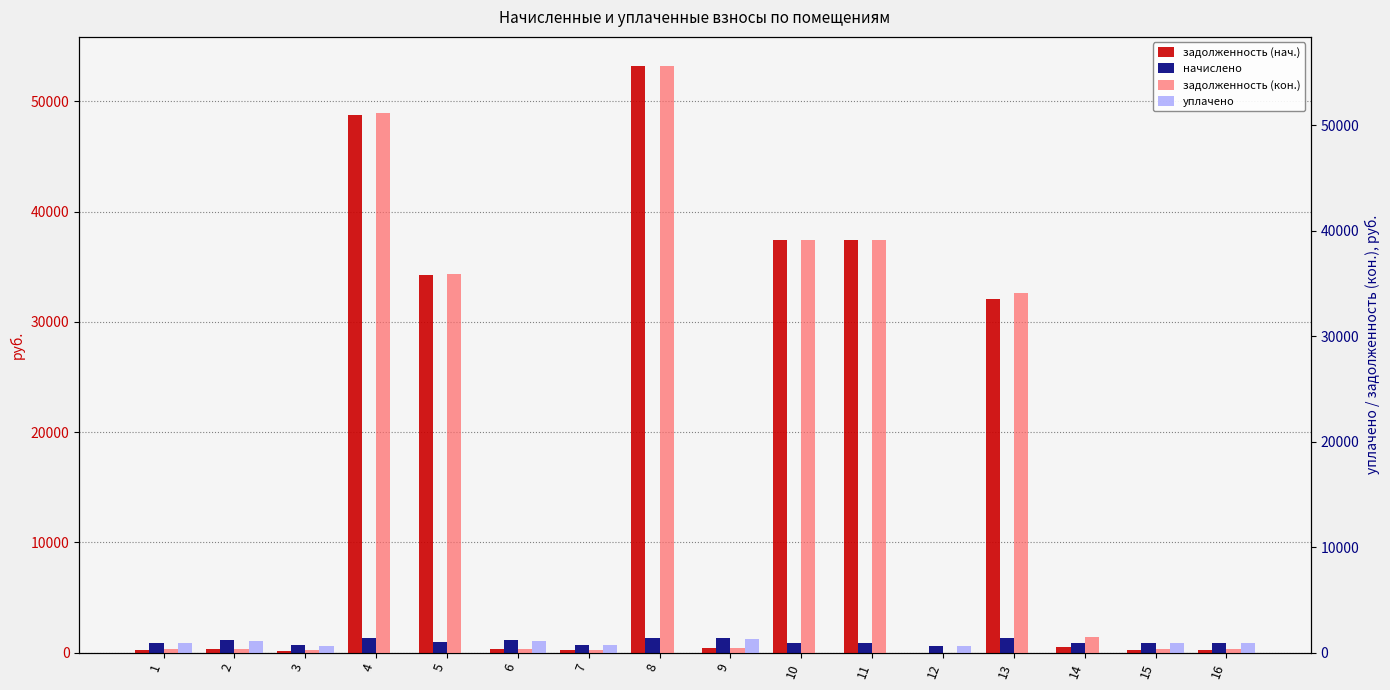

Which category has the highest value in the начислено series?

13